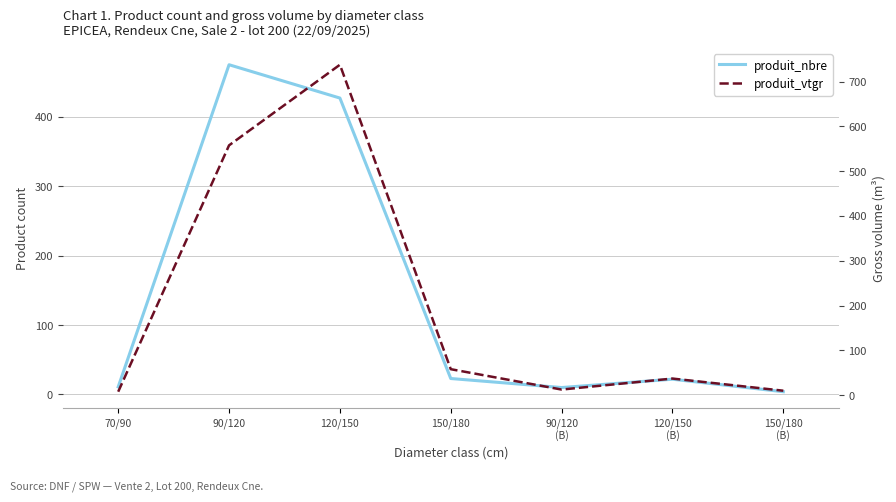

Is the value of produit_nbre at 120/150
(B) greater than the value of produit_vtgr at 150/180
(B)?

Yes